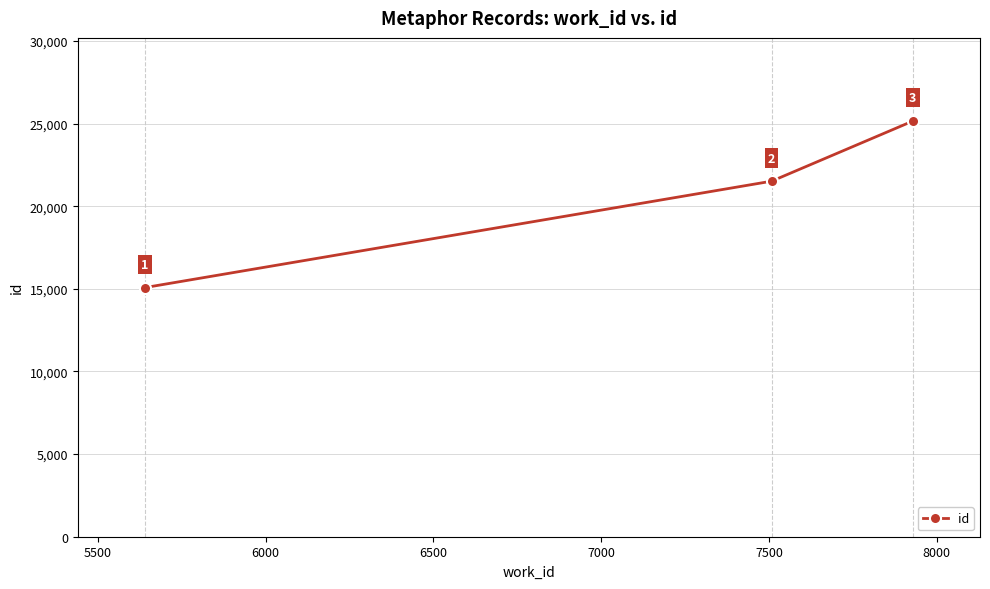

Count the values in the range 15076 to 25155.

3